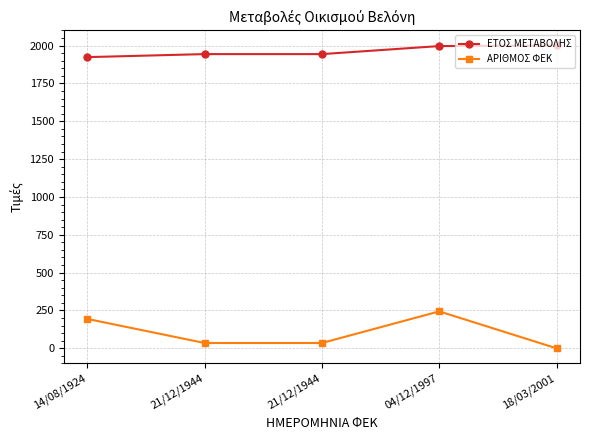

Reading right to left, transcribe all the data shown in this chart.

ΕΤΟΣ ΜΕΤΑΒΟΛΗΣ: 2001	1997	1944	1944	1924
ΑΡΙΘΜΟΣ ΦΕΚ: 0	244	35	35	194